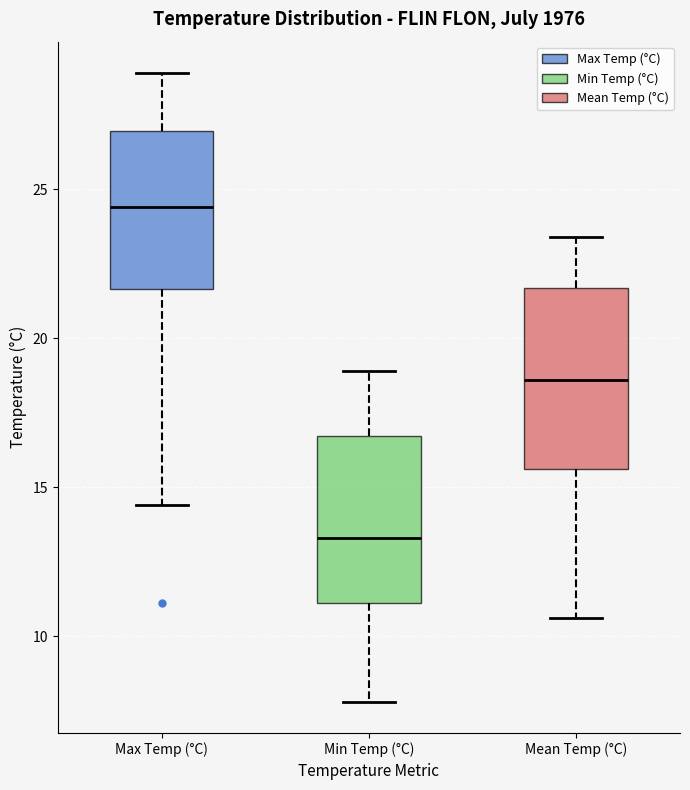

Which box is the tallest, from its lower edge to its upper edge?

Mean Temp (°C)